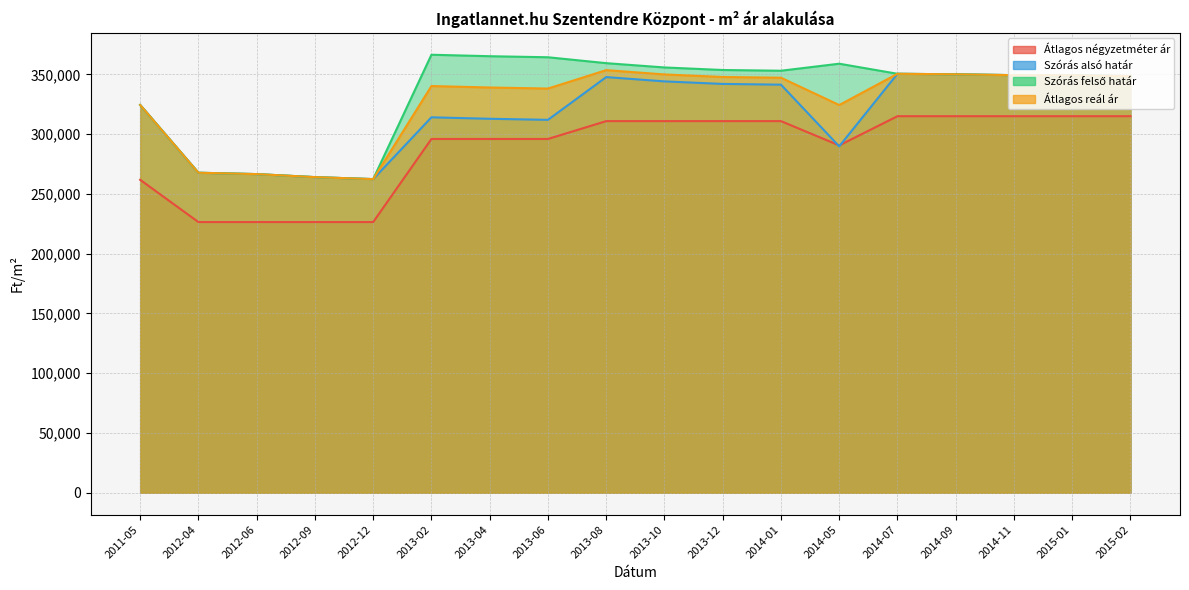

At which category is the sum across all series the highest?

2013-08